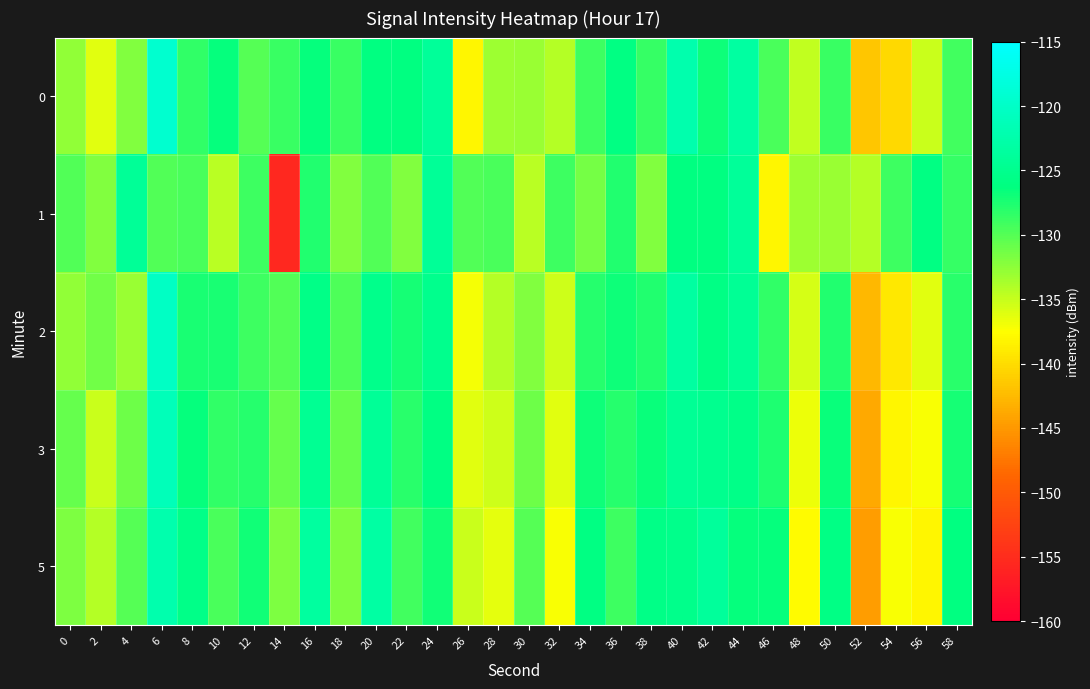

What is the total value across all series at 20?

-628.8